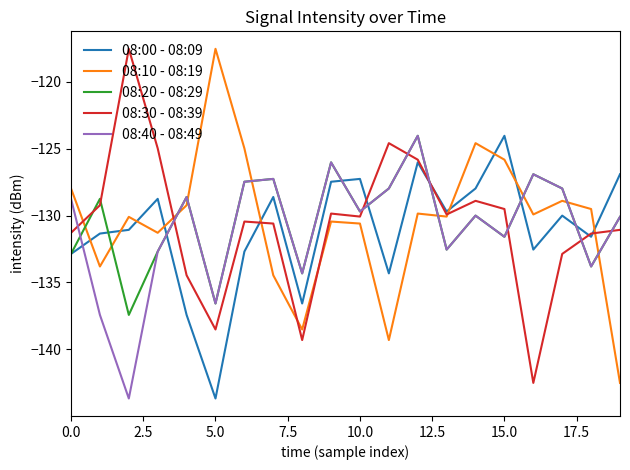

What is the minimum value for 08:30 - 08:39?

-142.5